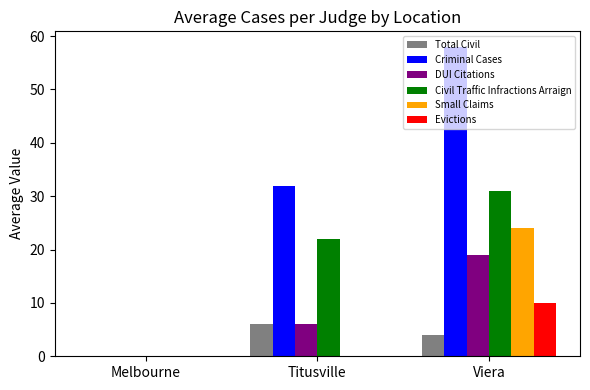

What is the sum of the Criminal Cases values at Viera and Melbourne?

58